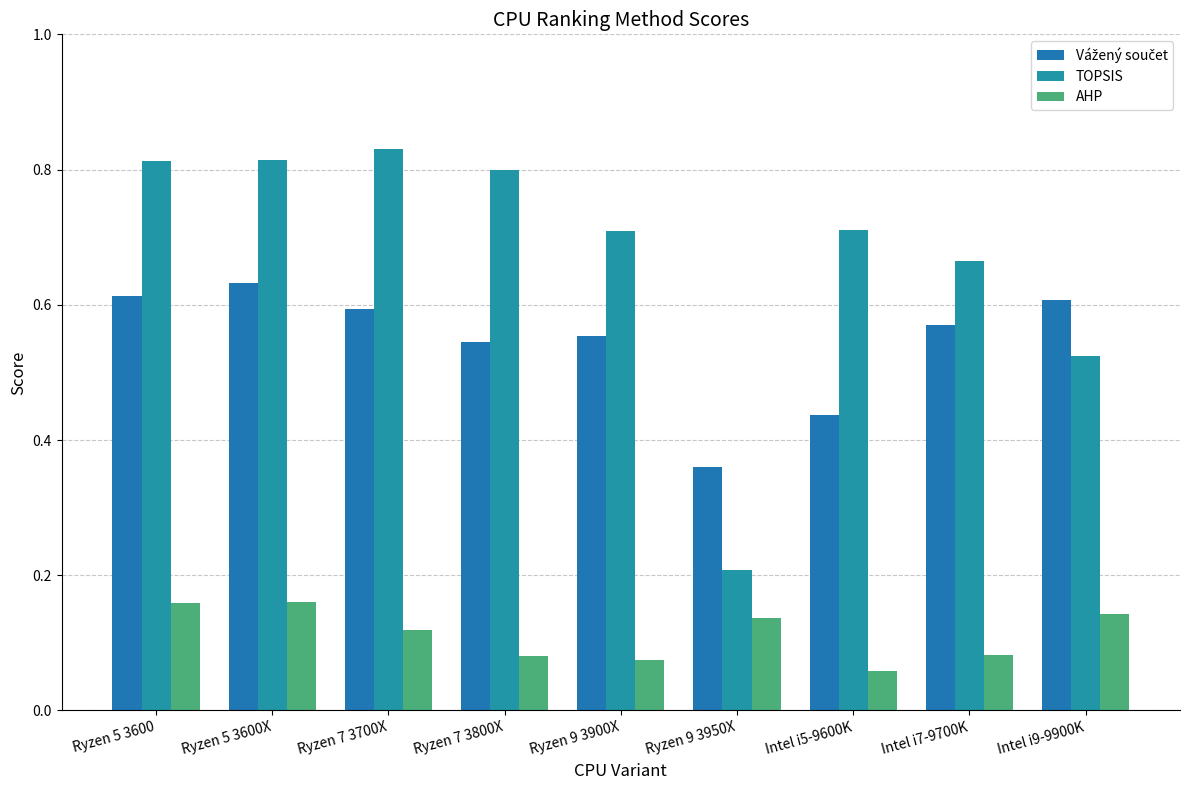

Reading left to right, what are all the values shown in this chart?

Vážený součet: Ryzen 5 3600=0.6	Ryzen 5 3600X=0.6	Ryzen 7 3700X=0.6	Ryzen 7 3800X=0.5	Ryzen 9 3900X=0.6	Ryzen 9 3950X=0.4	Intel i5-9600K=0.4	Intel i7-9700K=0.6	Intel i9-9900K=0.6
TOPSIS: Ryzen 5 3600=0.8	Ryzen 5 3600X=0.8	Ryzen 7 3700X=0.8	Ryzen 7 3800X=0.8	Ryzen 9 3900X=0.7	Ryzen 9 3950X=0.2	Intel i5-9600K=0.7	Intel i7-9700K=0.7	Intel i9-9900K=0.5
AHP: Ryzen 5 3600=0.2	Ryzen 5 3600X=0.2	Ryzen 7 3700X=0.1	Ryzen 7 3800X=0.1	Ryzen 9 3900X=0.1	Ryzen 9 3950X=0.1	Intel i5-9600K=0.1	Intel i7-9700K=0.1	Intel i9-9900K=0.1